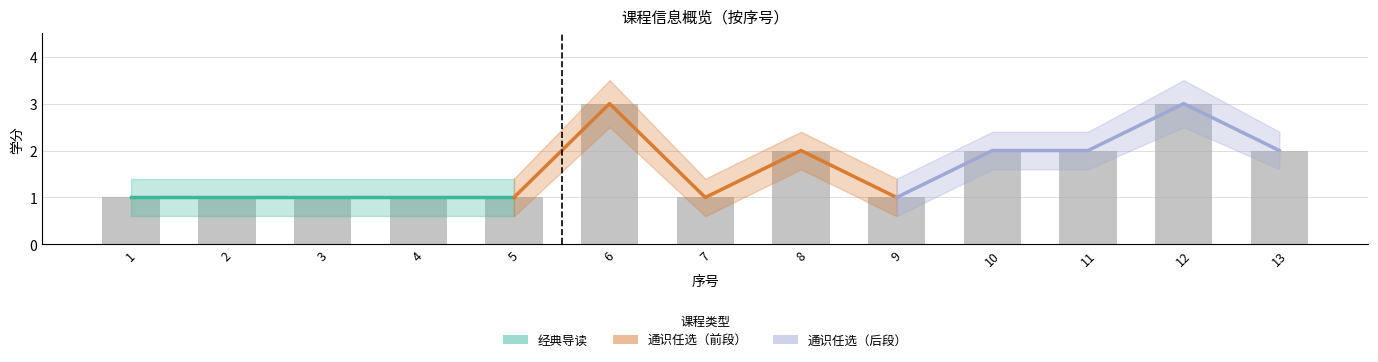

Which label corresponds to the smallest value in the chart?

1